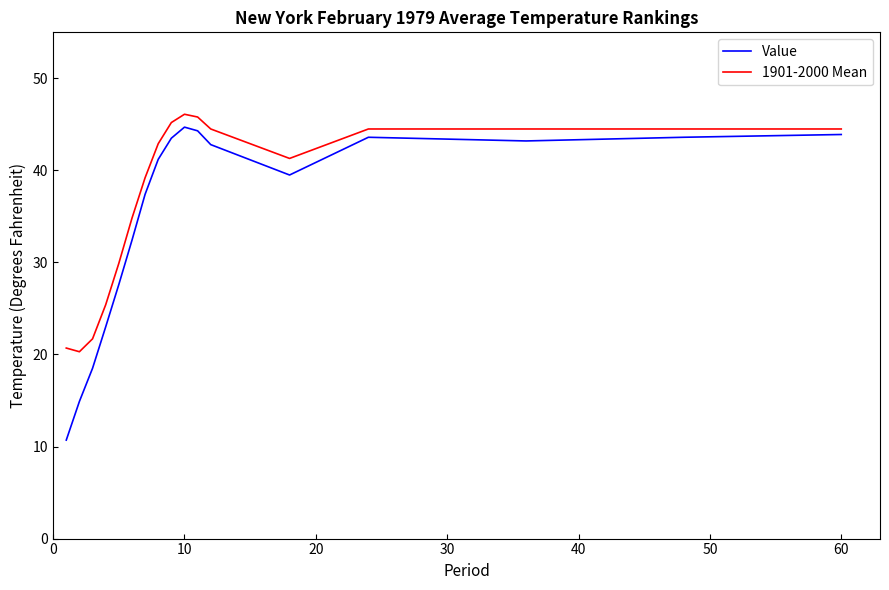

Which series has the largest total across all categories?

1901-2000 Mean